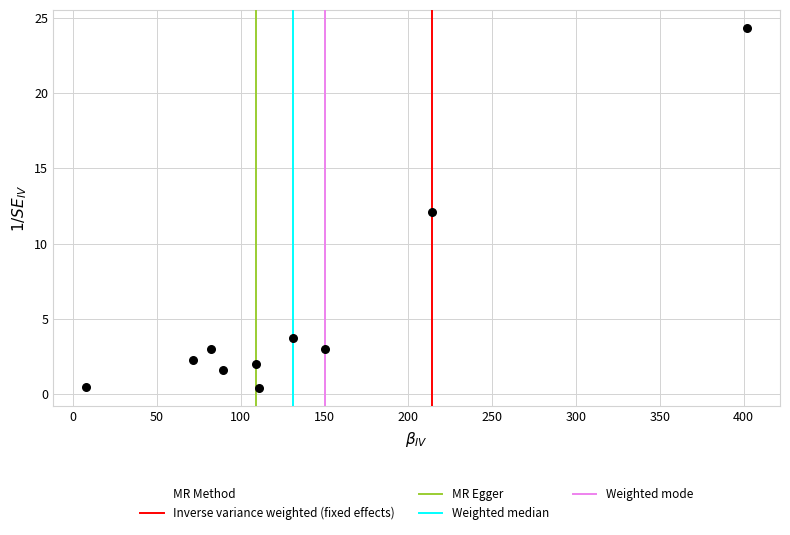

What is the average X value?

136.7